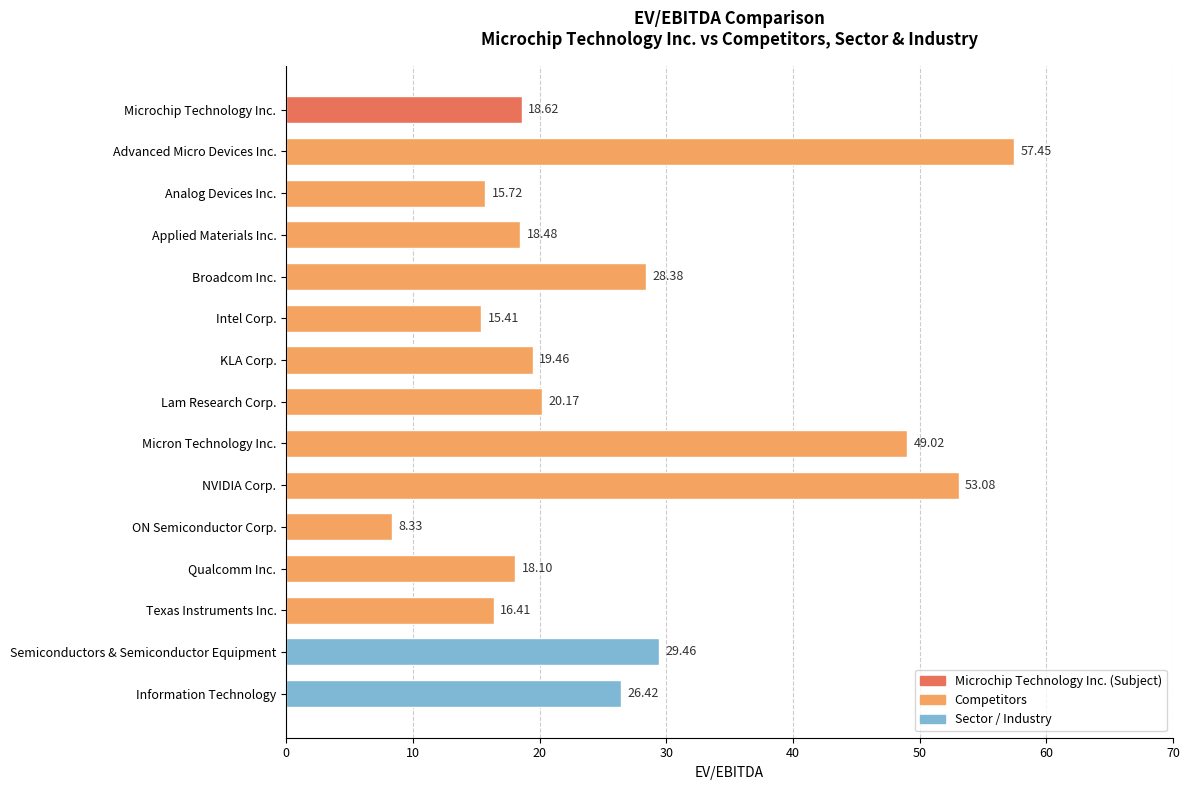

How many distinct data groups are displayed?

1